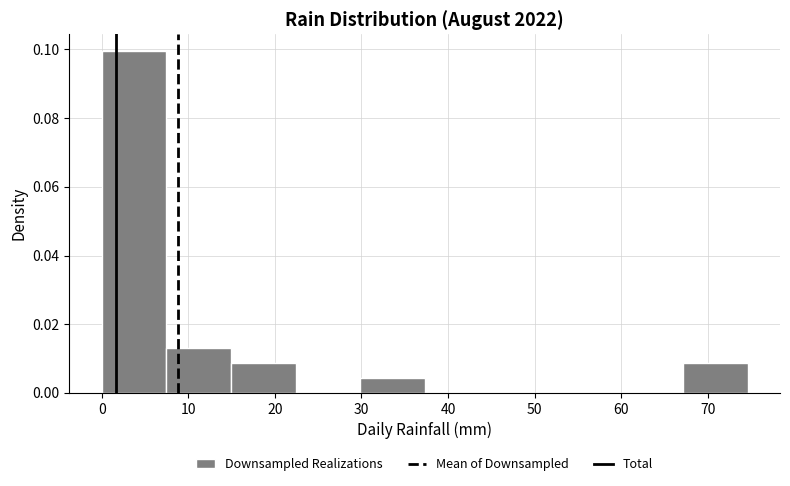

Reading left to right, transcribe this chart: for each bar, give the range it covers on the x-axis and its height. Neither the bar edges nor the heights are printed on the chart, so give them approximately, as read against the axes.

0 to 7: 0.100
7 to 15: 0.012
15 to 22: 0.008
22 to 30: 0
30 to 37: 0.004
37 to 45: 0
45 to 52: 0
52 to 60: 0
60 to 67: 0
67 to 75: 0.008